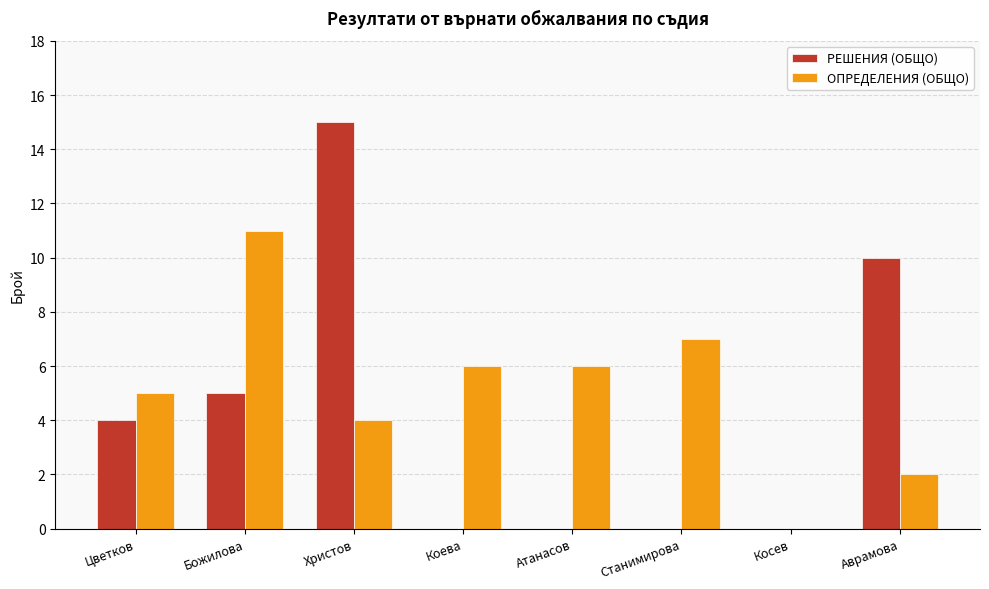

What is the approximate value of РЕШЕНИЯ (ОБЩО) at Христов, to the nearest 5?

15